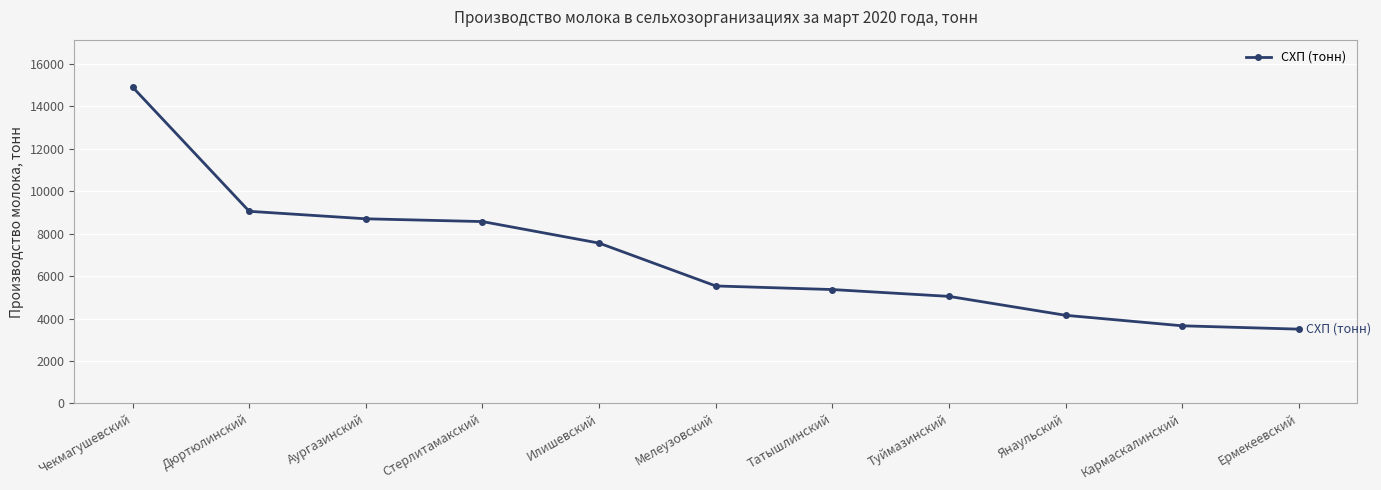

What is the average value?

6910.2